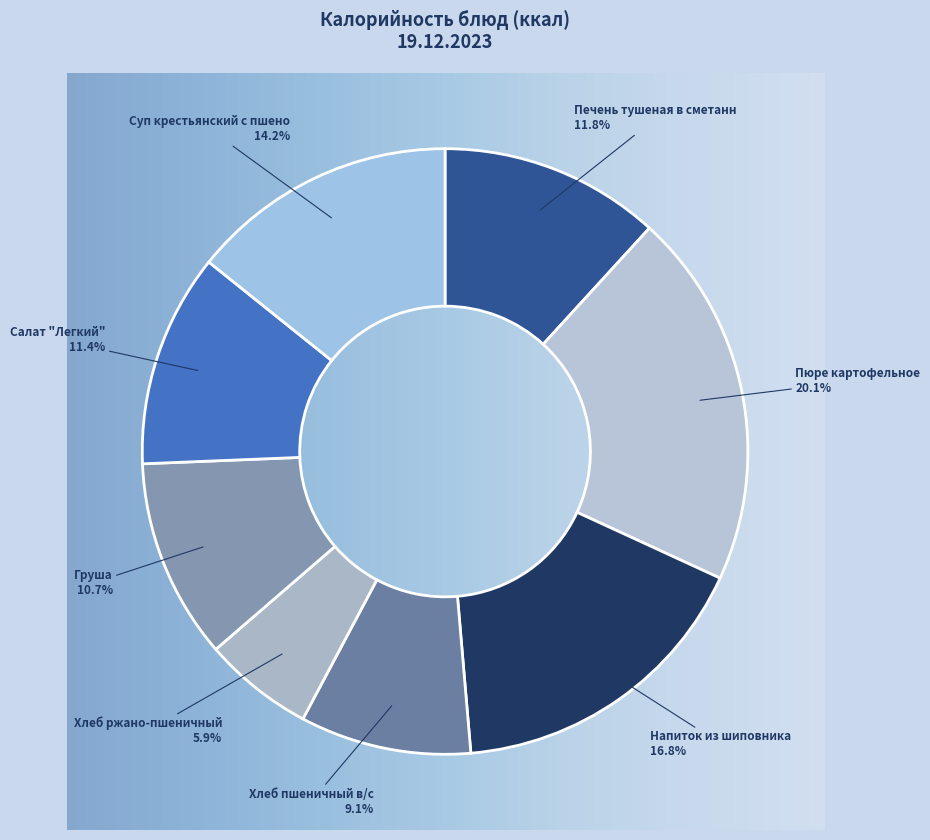

Combined, do Печень тушеная в сметанном соусе and Хлеб пшеничный в/с account for over 50%?

No